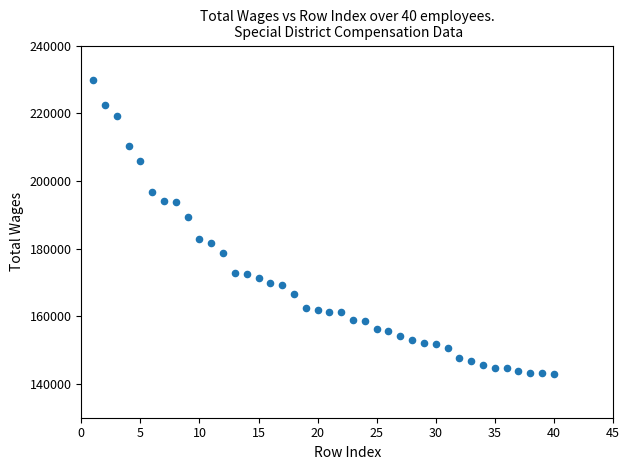

What is the range of X values (max minus min)?

39